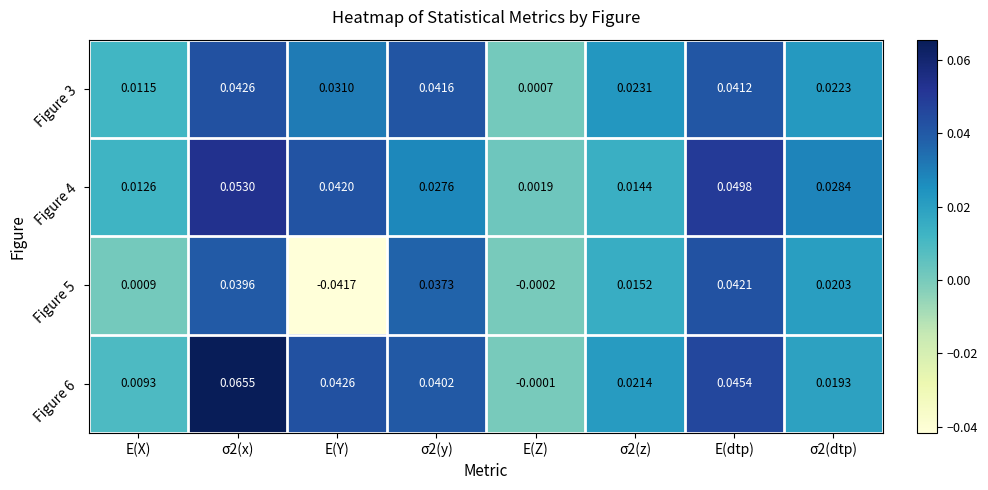

Rank the series by their maximum value, from lowest to highest.

Figure 5, Figure 3, Figure 4, Figure 6